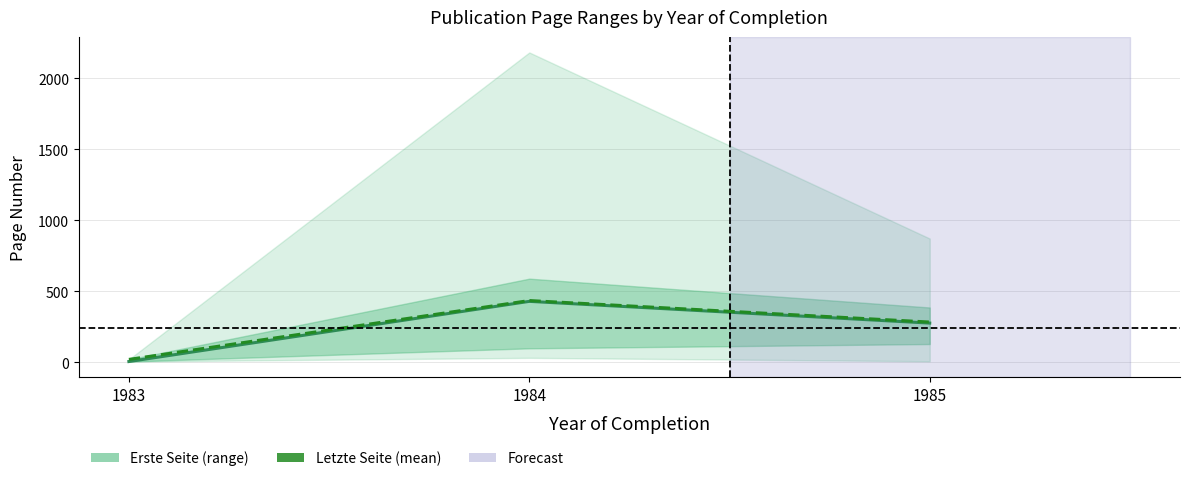

At which label does Mean Erste Seite first exceed 275?

1984